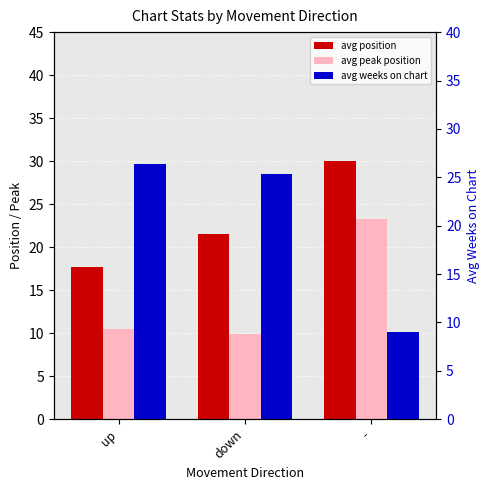

How many bars are there in total?

9